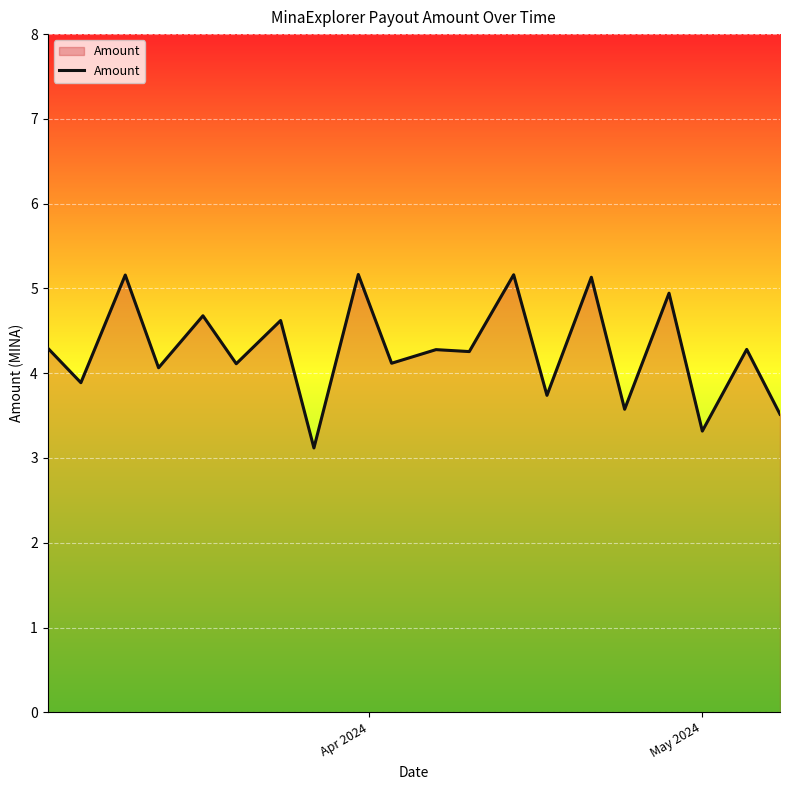

Count the number of categories in the chart.

20